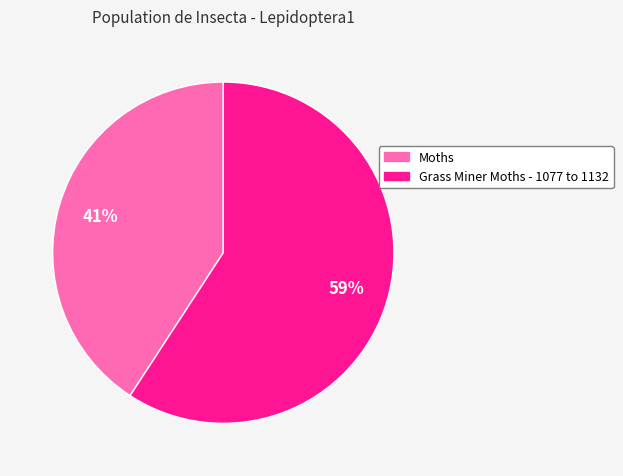

Is the sum of Grass Miner Moths - 1077 to 1132 and Moths greater than half?

Yes